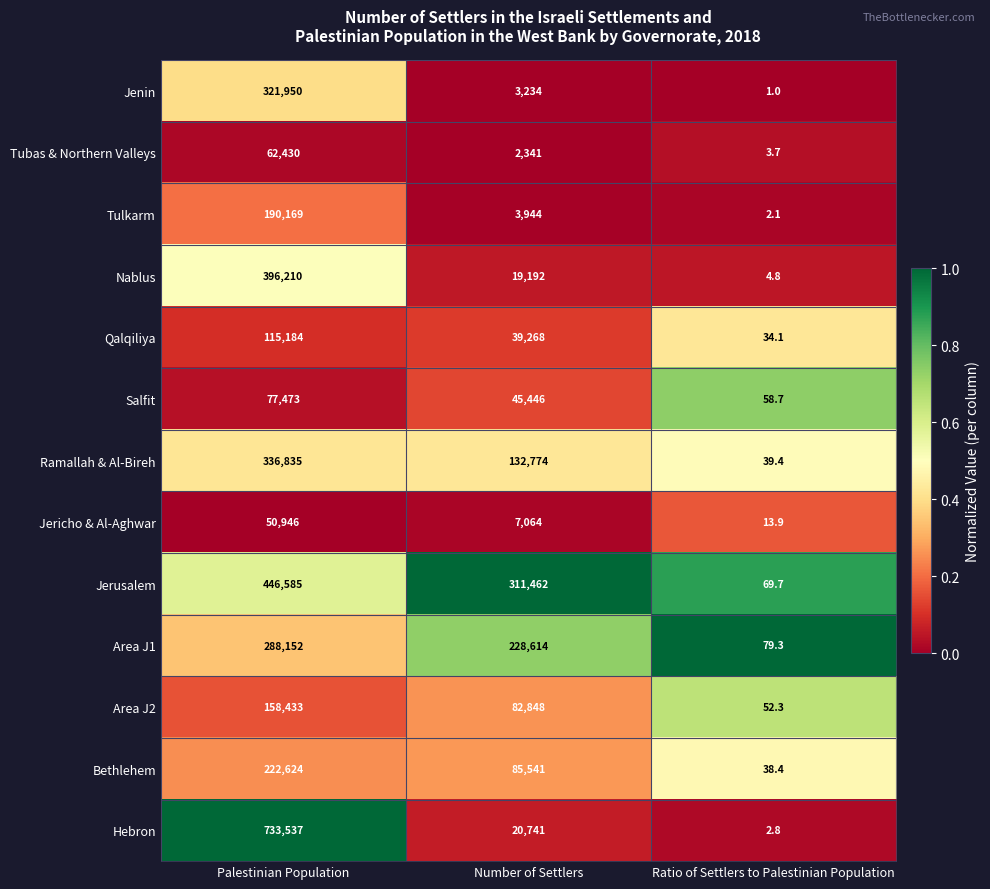

The value of Jericho & Al-Aghwar at Number of Settlers is 7064.0. True or false?

True